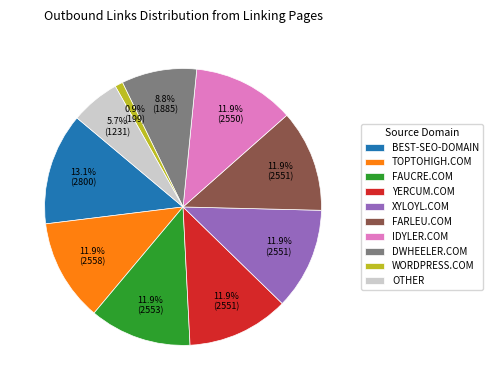

To the nearest percent, what is the difference between the largest and smallest slice percentages?

12%